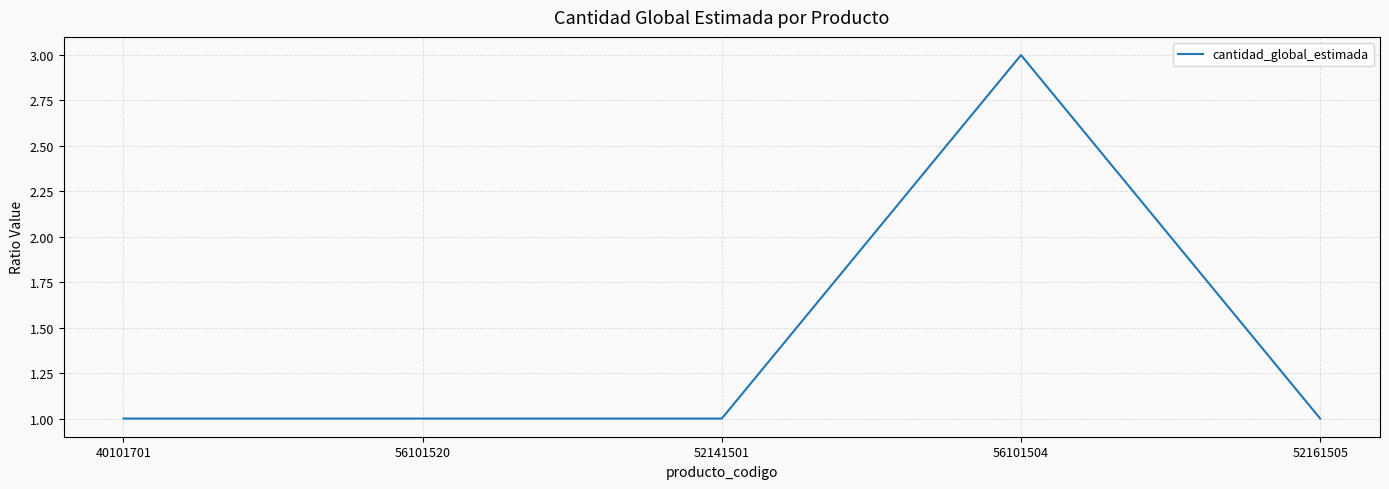

Which label corresponds to the largest value in the chart?

56101504